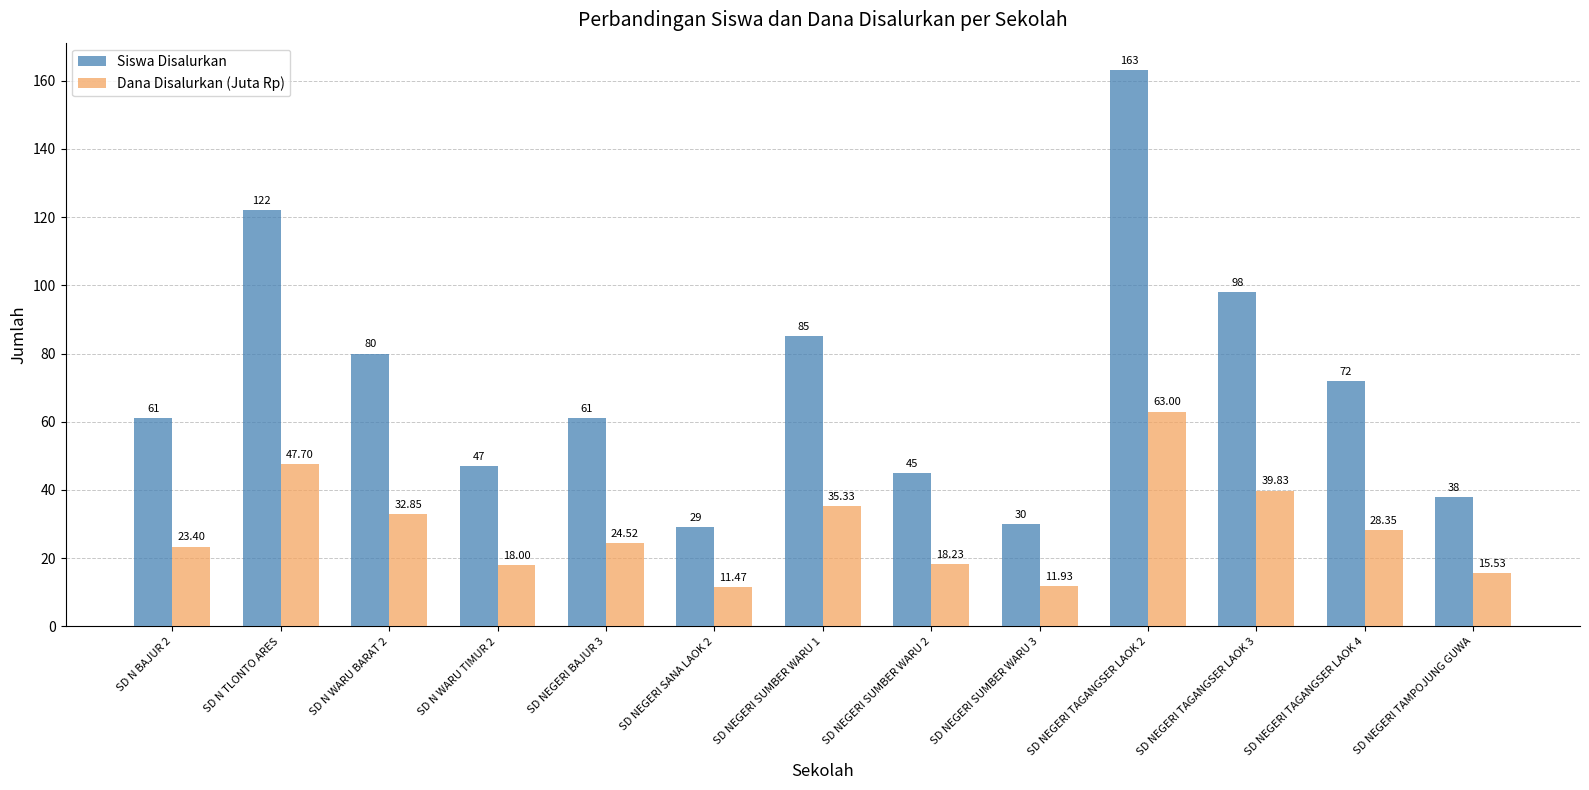

What is the total value across all series at SD N WARU TIMUR 2?

65.0